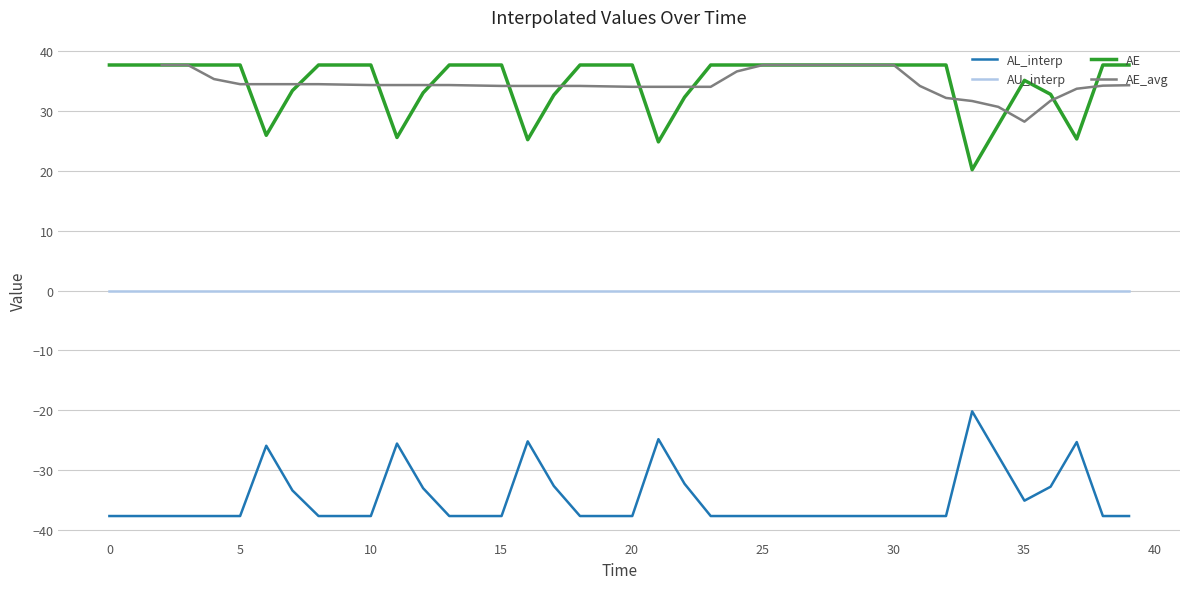

What is the label of the 30th point from the right?

10